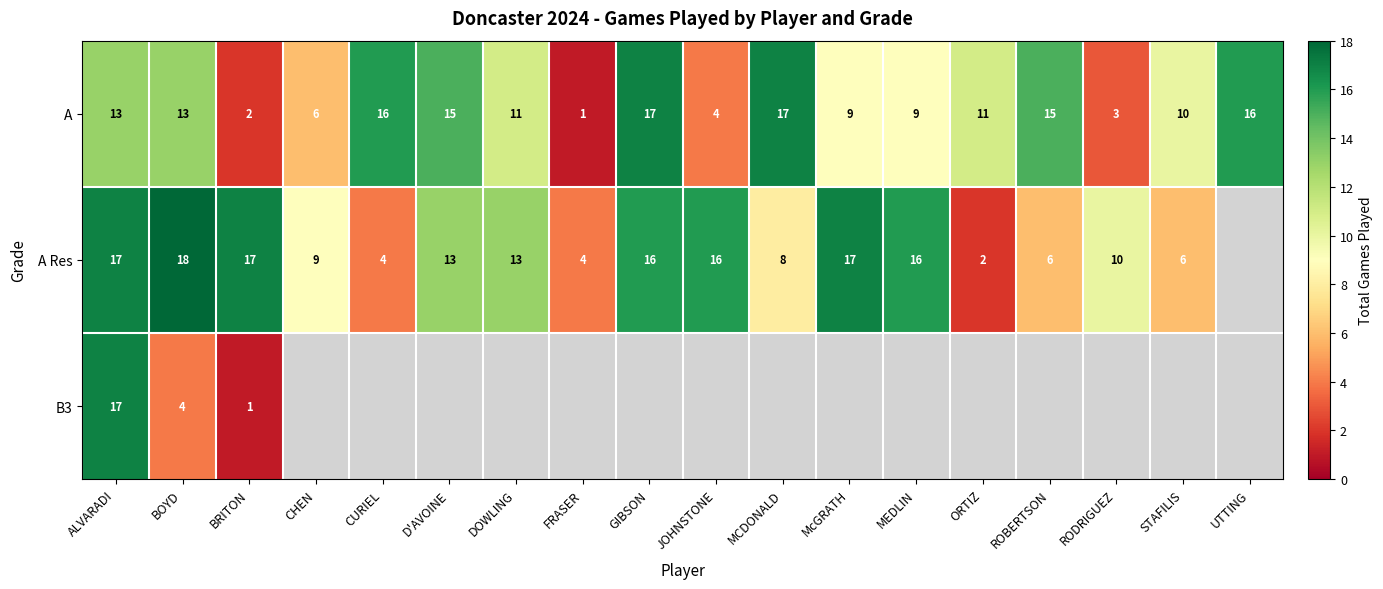

What is the total value across all series at BOYD?

35